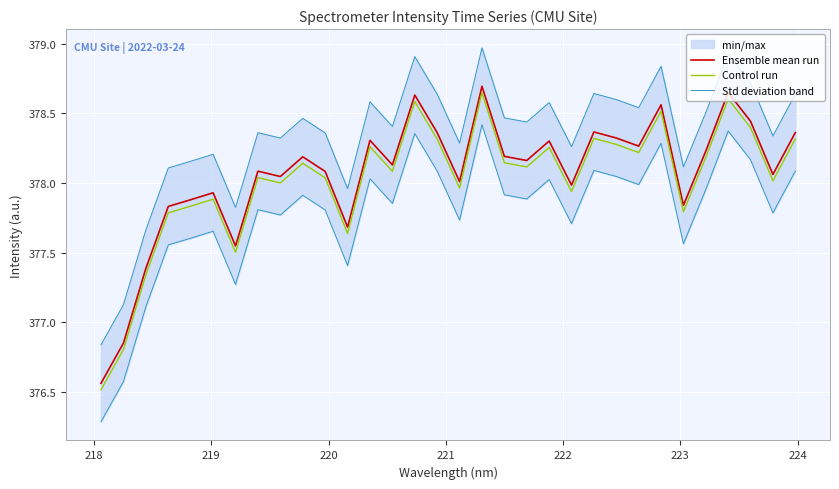

True or false: Control run and Ensemble mean run intersect in this chart.

False